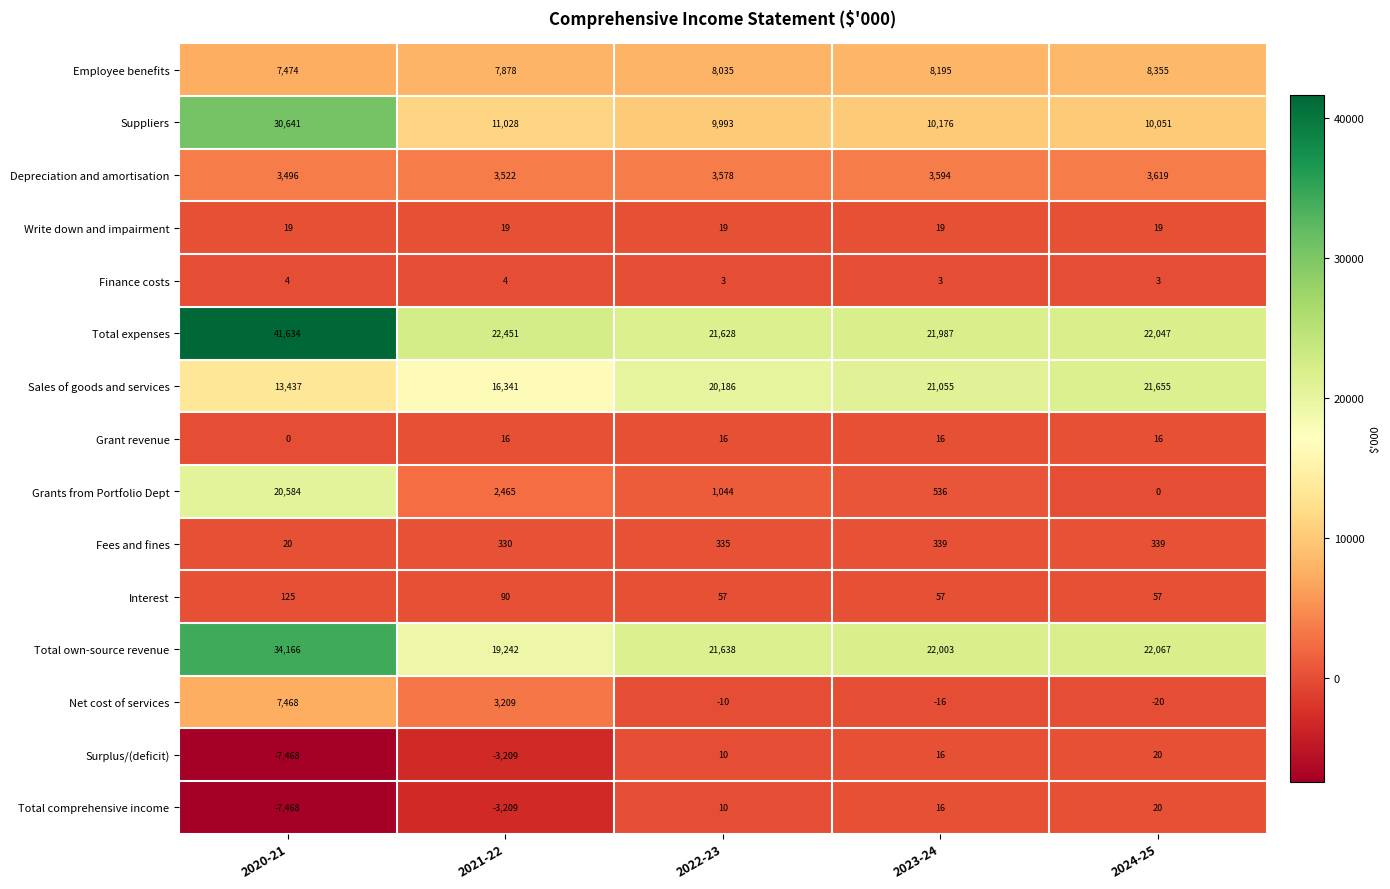

Rank the categories by Net cost of services value from lowest to highest.

2024-25, 2023-24, 2022-23, 2021-22, 2020-21